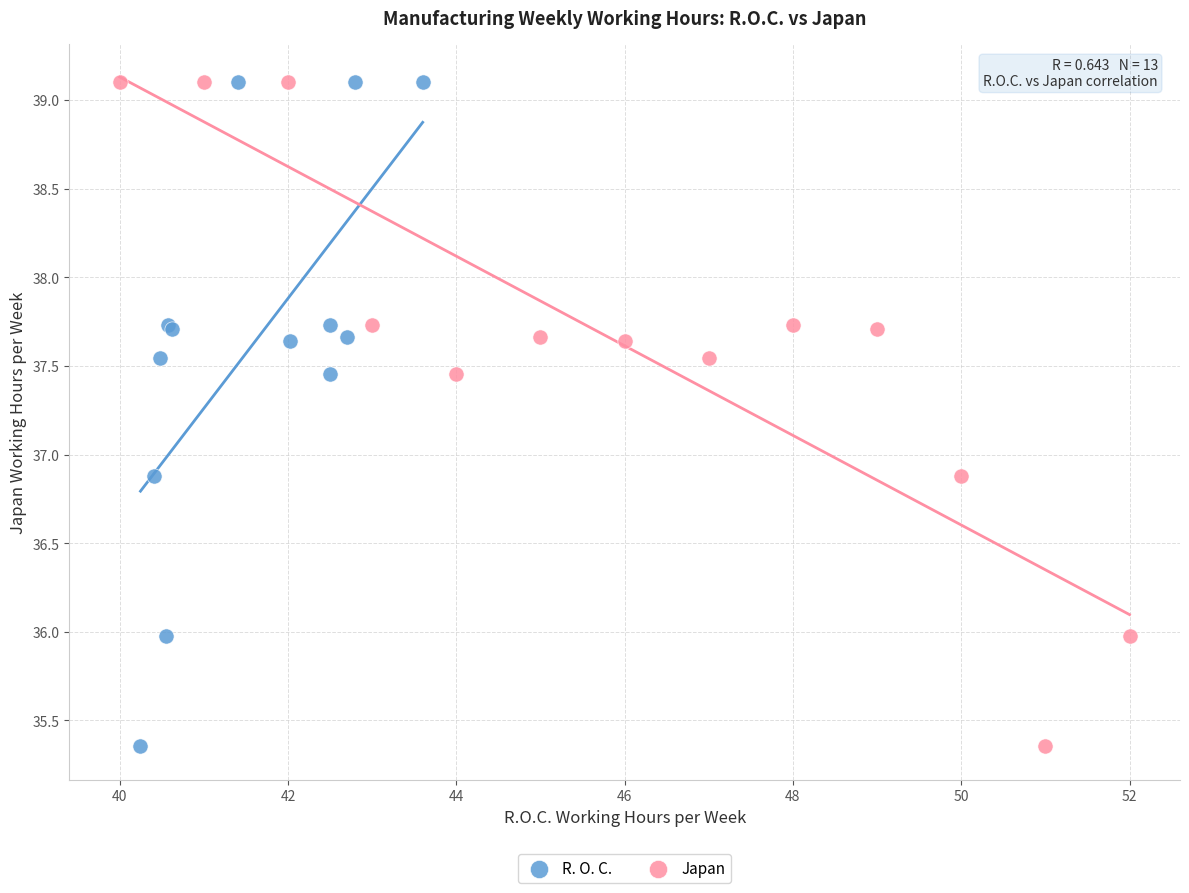

What are all the series names shown in the legend?

R. O. C., Japan